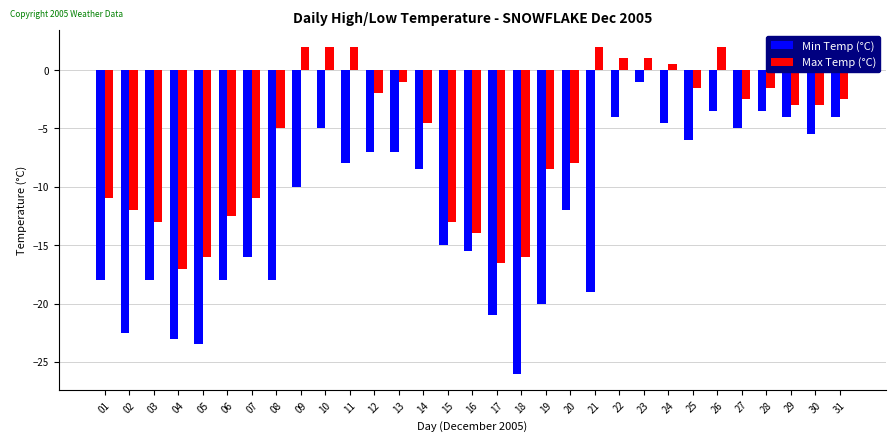

How many data points does each series have?

31